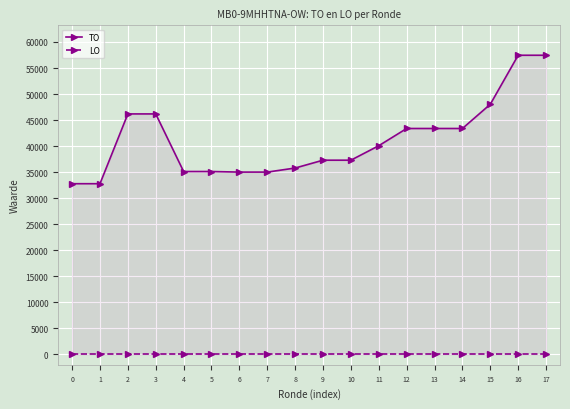

Is this an area chart (filled region under the line)?

No